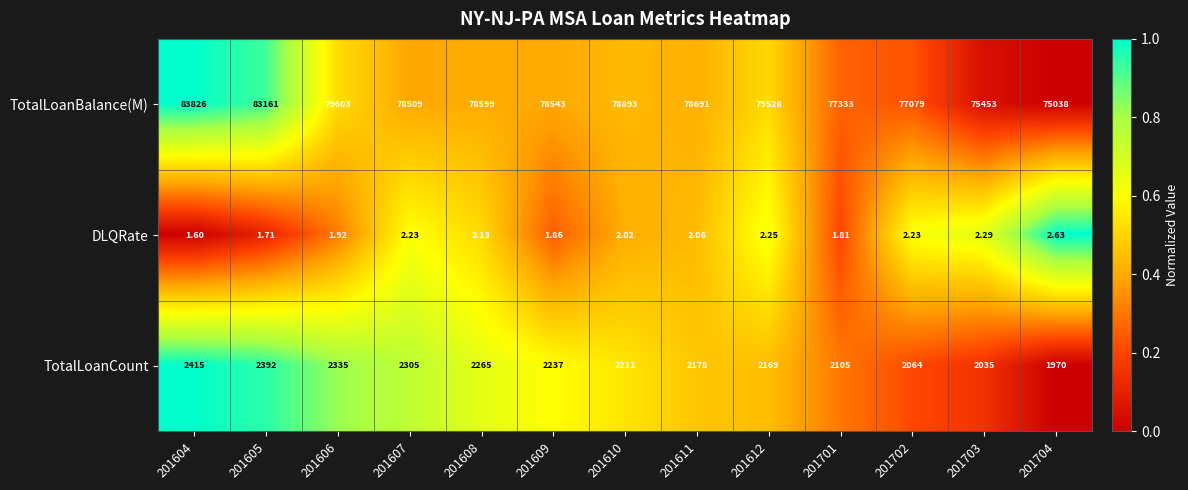

Which series has the largest range (max minus min)?

TotalLoanBalance(M)